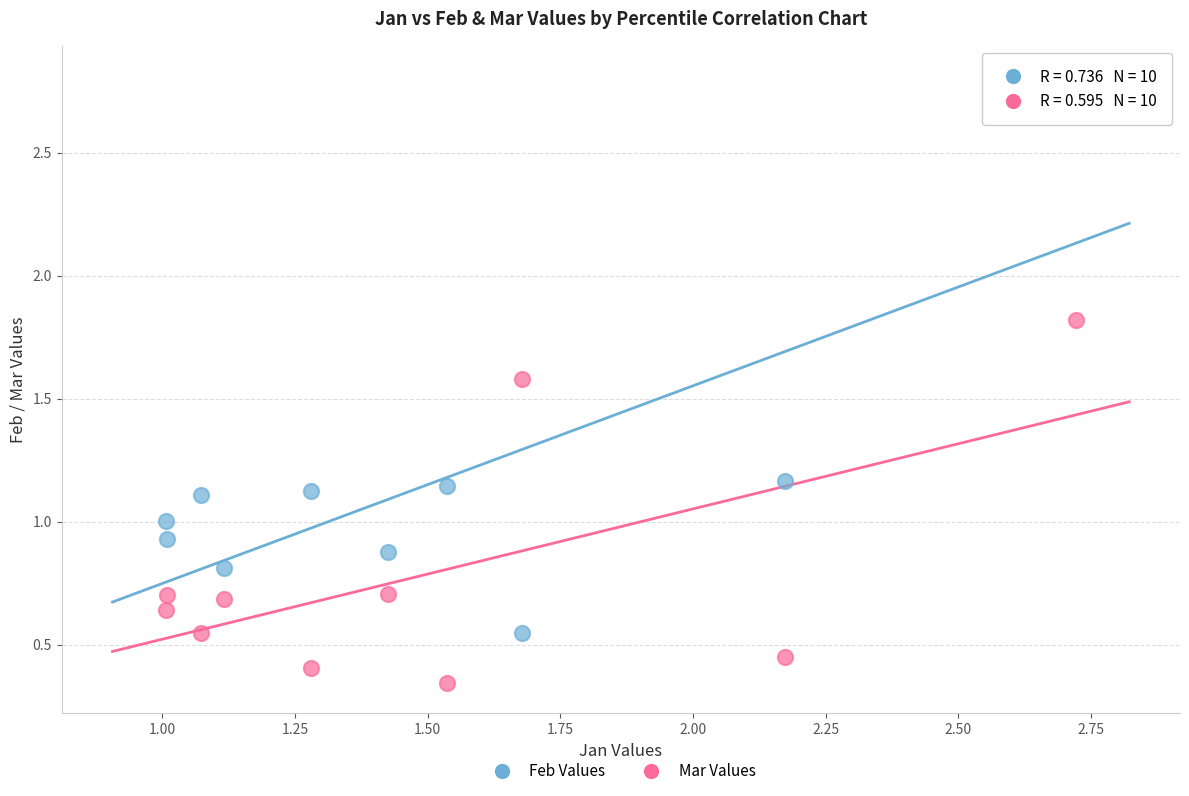

Across all data points, what is the range of X values (max minus min)?

1.7